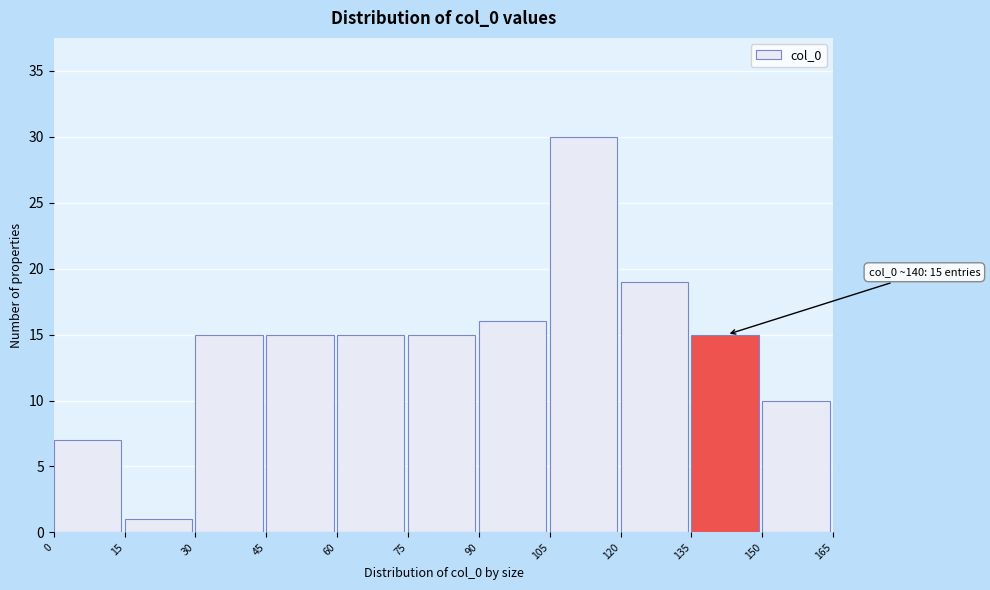

Which range on the x-axis has the tallest bar?

105 to 120